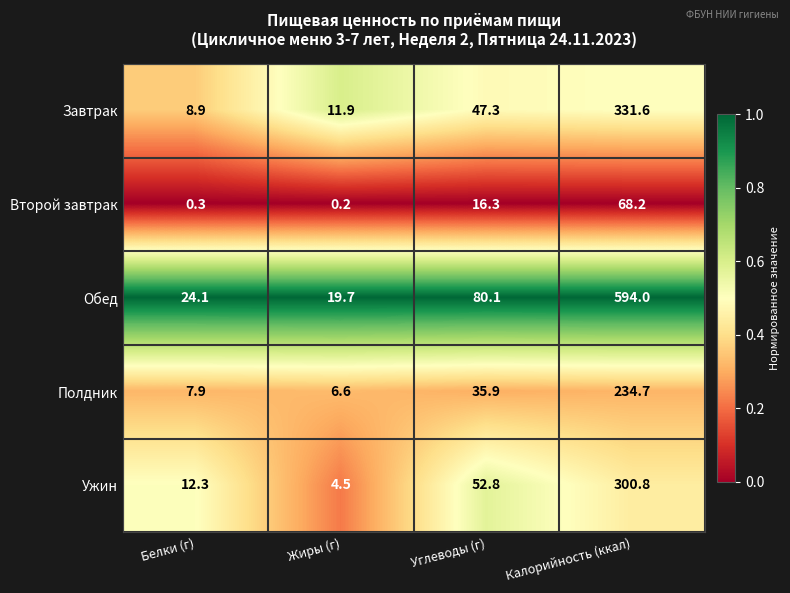

At Белки (г), list the series in order from smallest to largest.

Второй завтрак, Полдник, Завтрак, Ужин, Обед